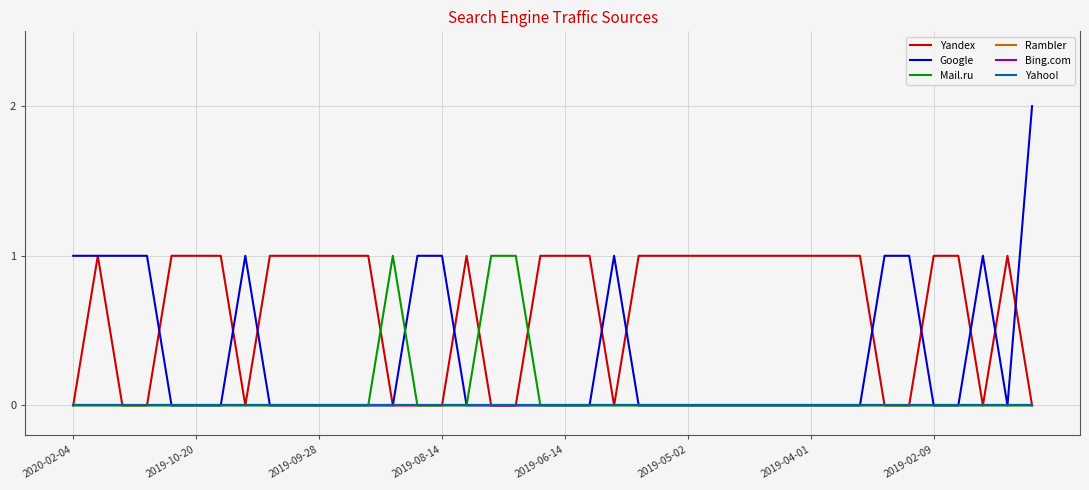

Is this an area chart (filled region under the line)?

No